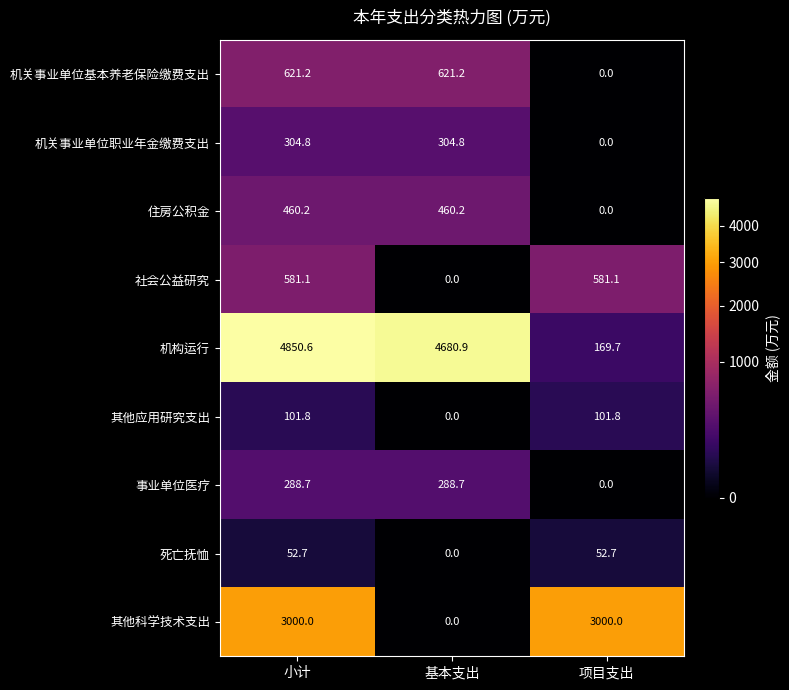

At which category is the sum across all series the highest?

小计